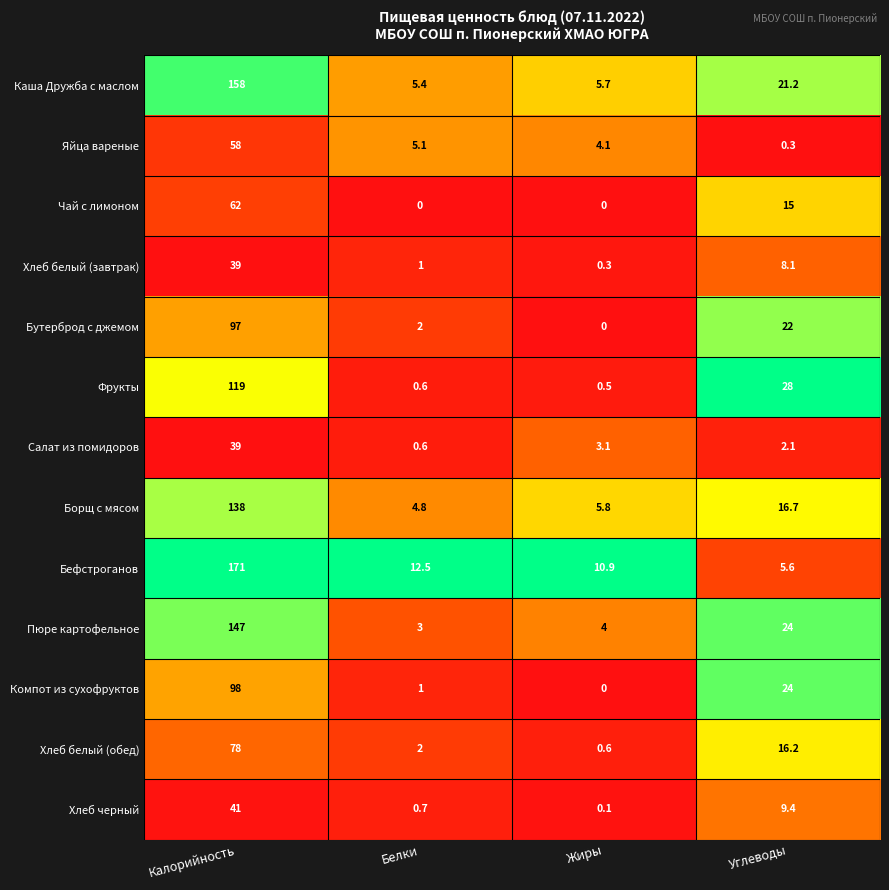

The value of Каша Дружба с маслом at Жиры is 5.7. True or false?

True